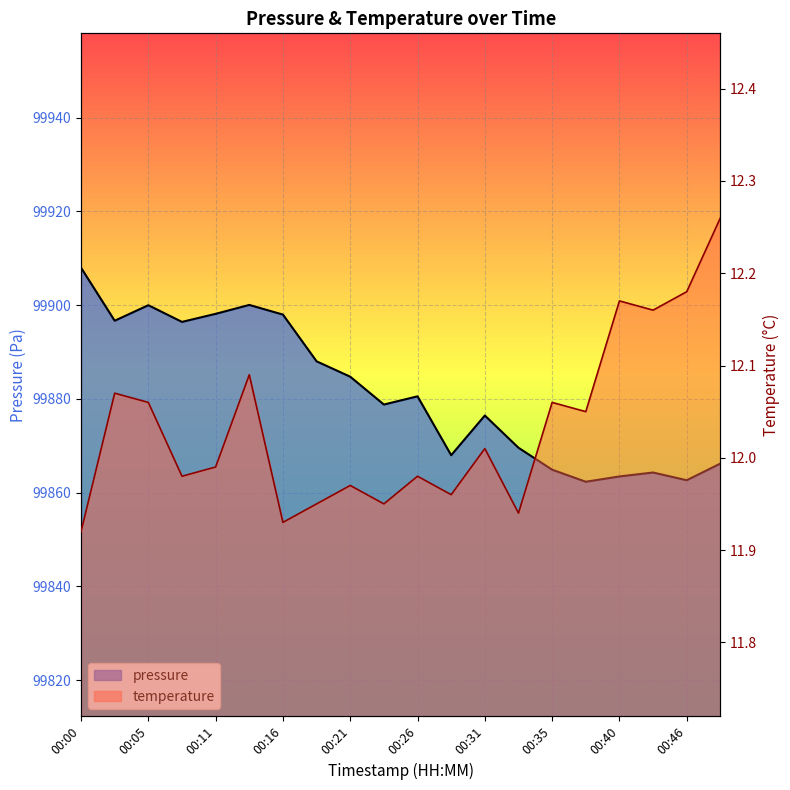

True or false: temperature and pressure cross at least once.

False